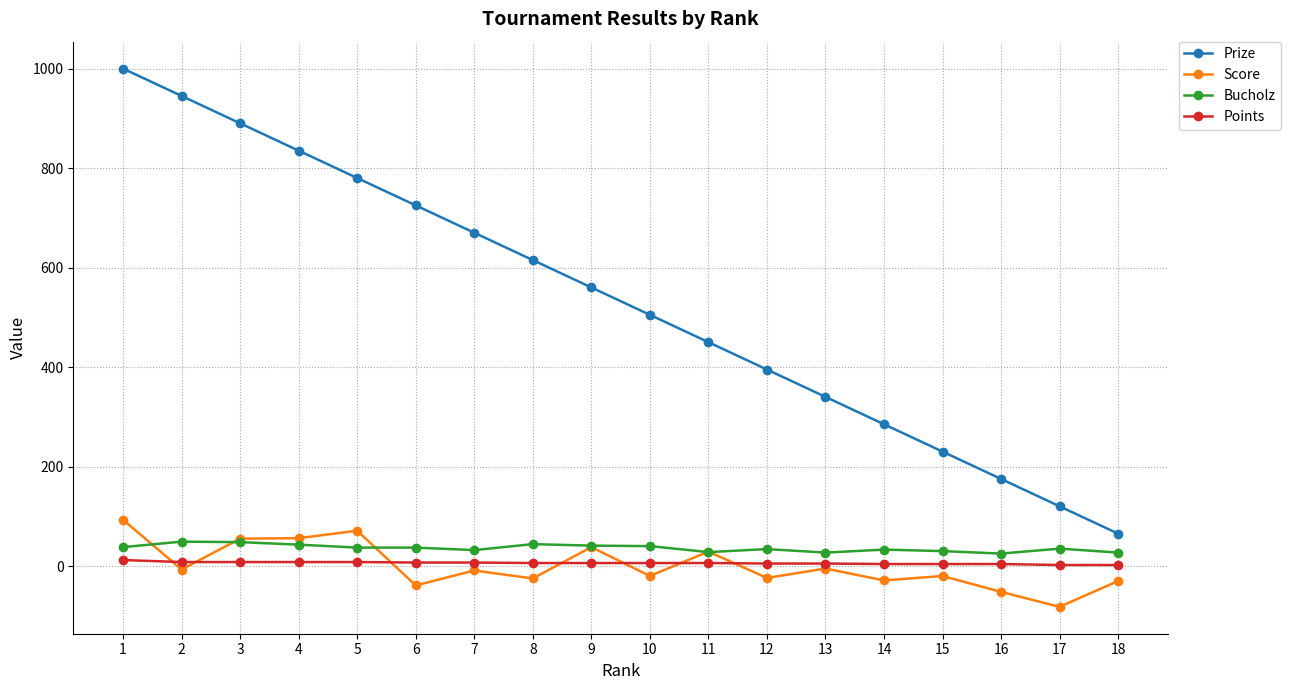

True or false: Prize has more than 1 points higher than both neighbors.

False